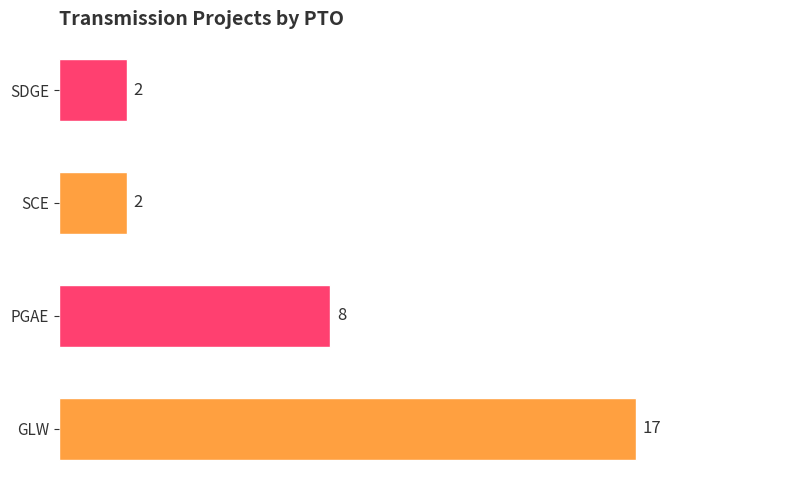

The chart shows a value of 2 at SCE. True or false?

True